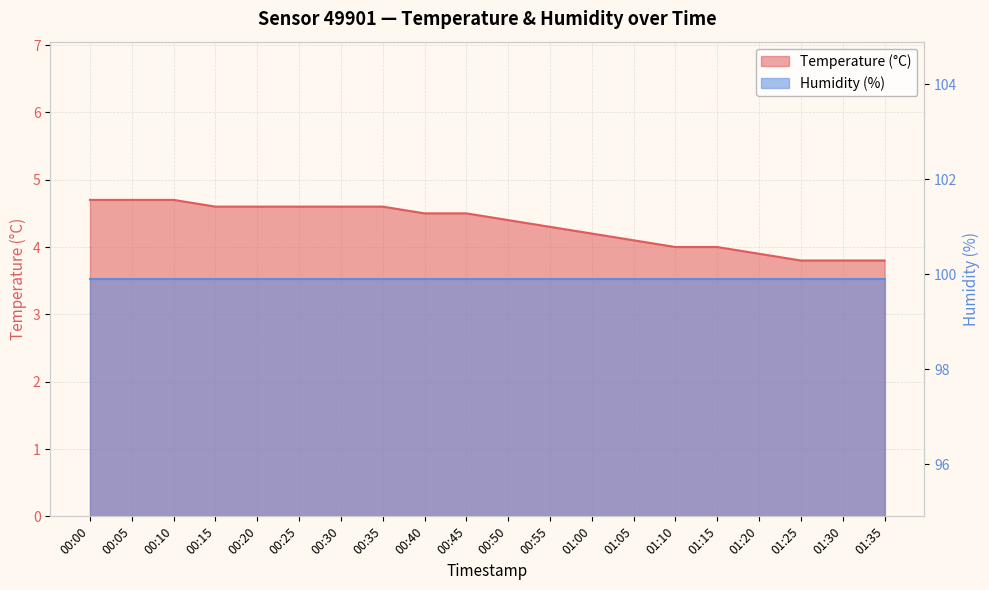

True or false: the data has more than 0 interior local peaks.

False